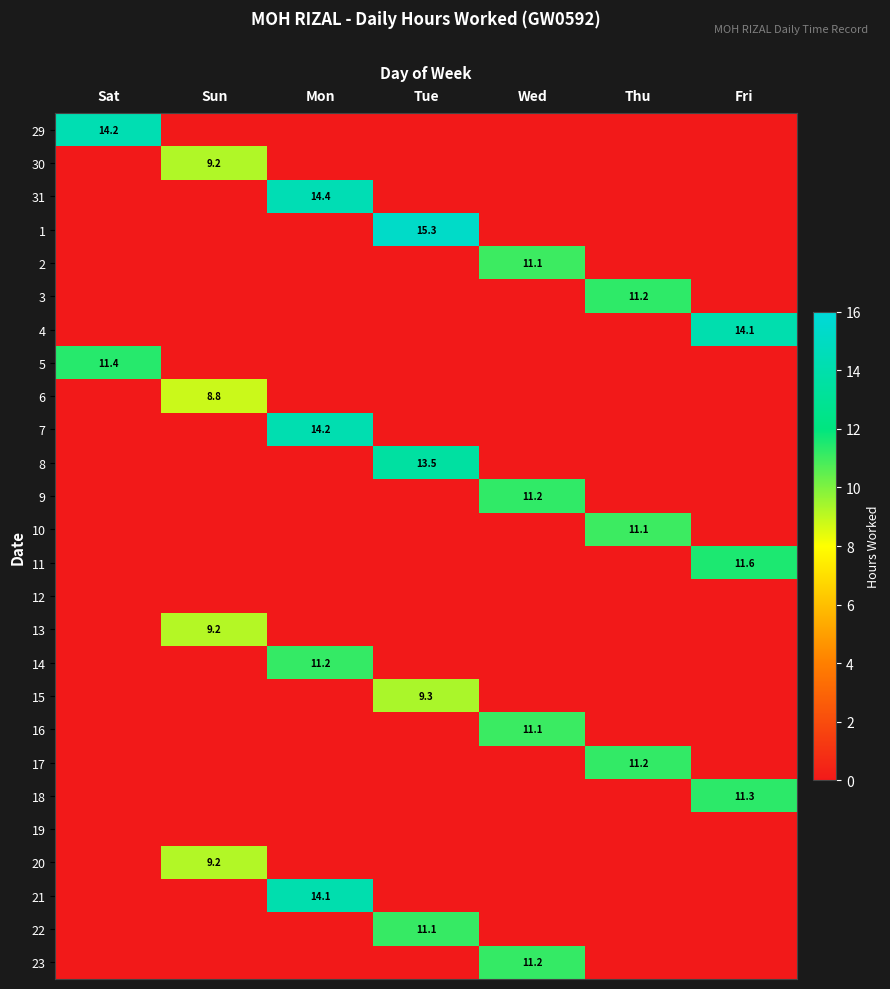

The value of 30 at Sun is 6.2. True or false?

False